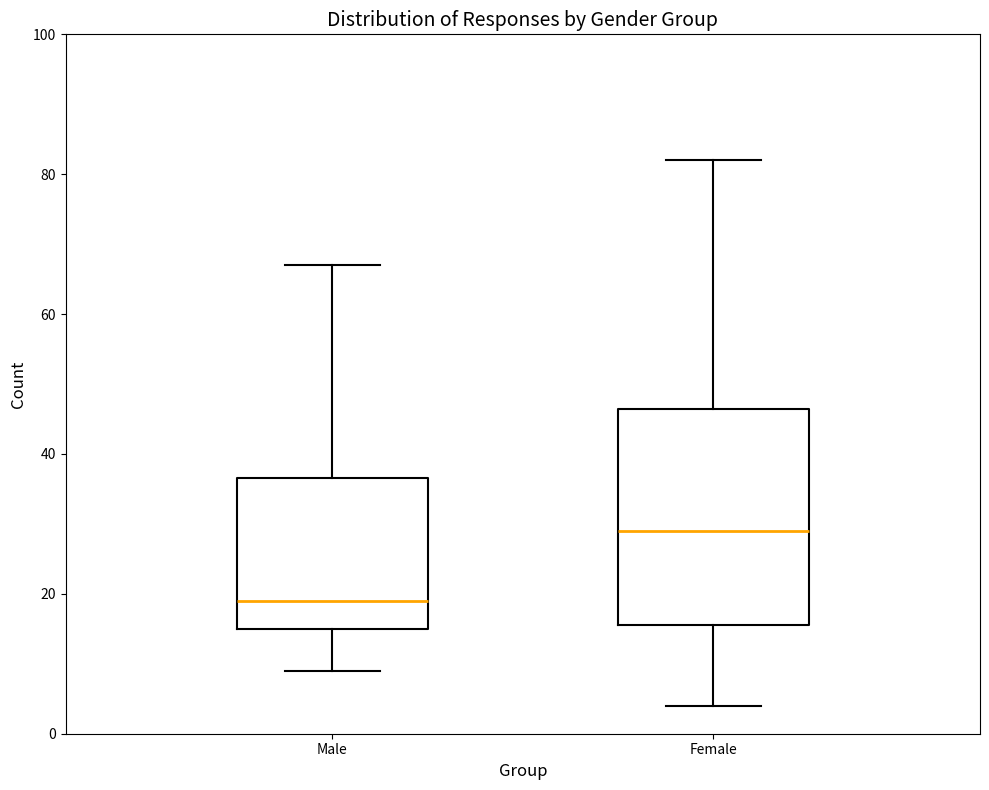

Reading left to right, read every box against the y-axis: the position of its median line, the range the box covers, and the ends of its whiskers. The values are not printed on the chart, so give them approximately, as read against the axis.

Male: median 20, box 16 to 36, whiskers 10 to 68
Female: median 30, box 16 to 46, whiskers 4 to 82